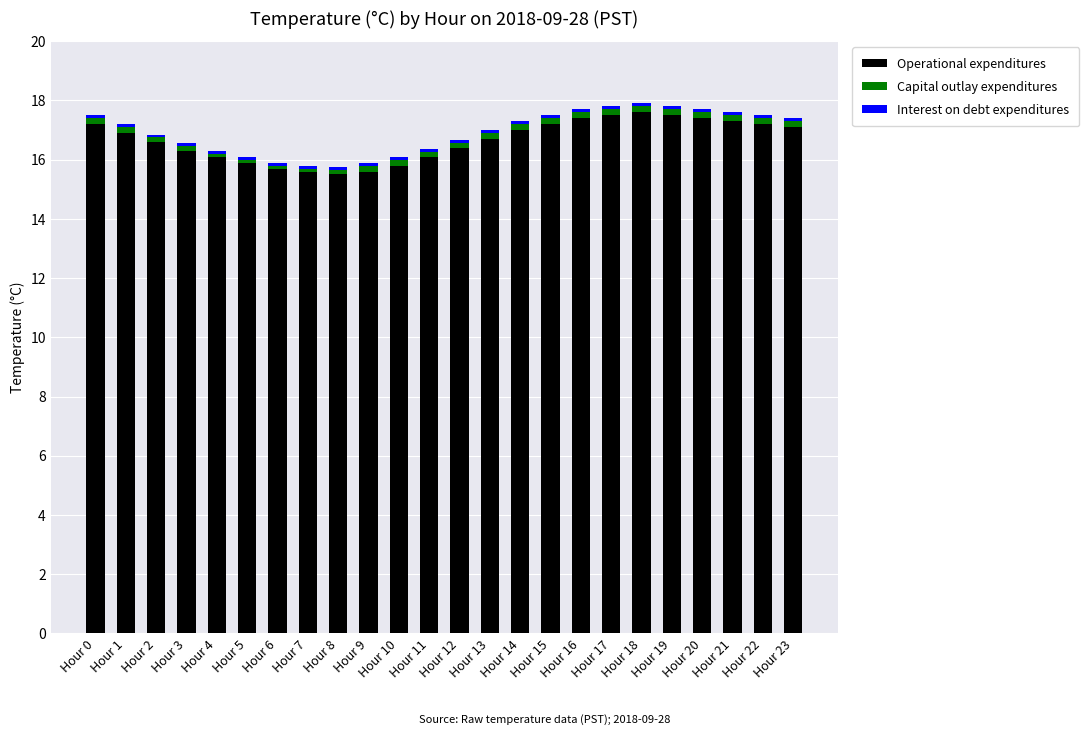

The Operational expenditures series shows 16.6 at Hour 2. True or false?

True